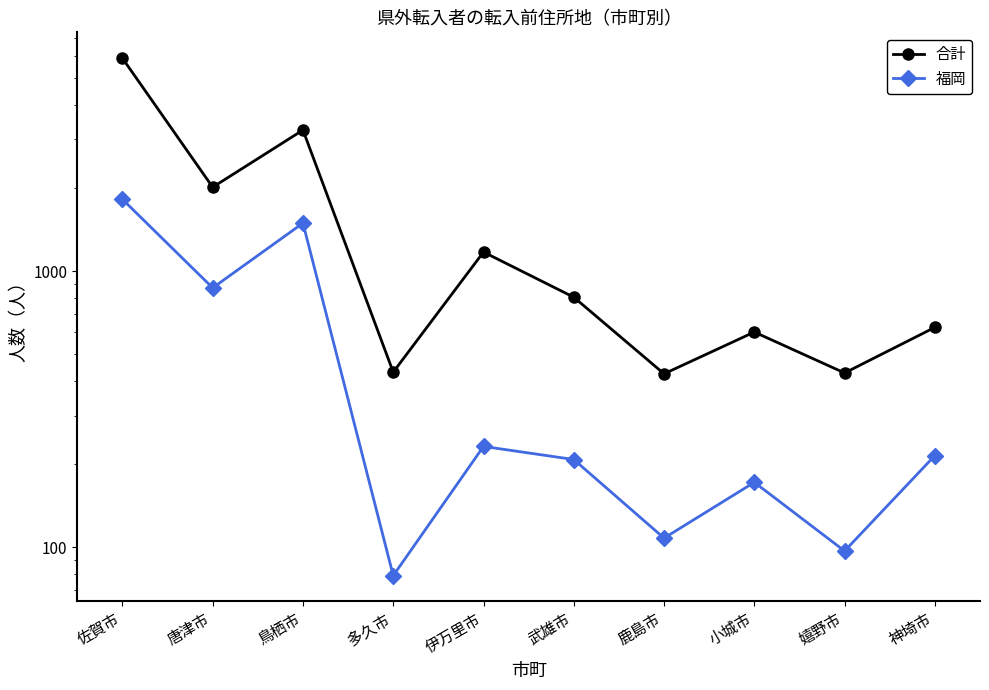

What is the spread (max minus min) of values at 神埼市?

411